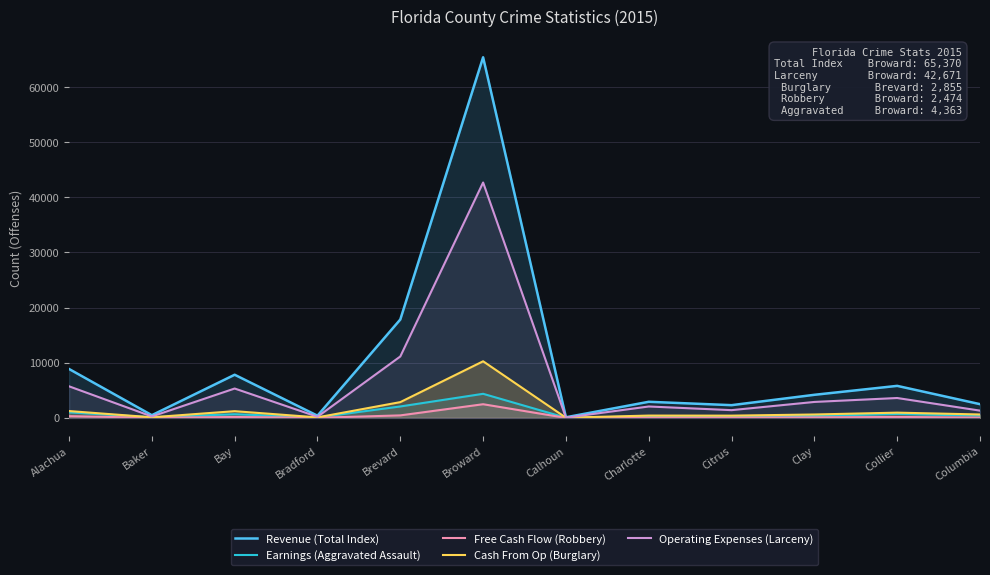

Rank the categories by Operating Expenses (Larceny) value from highest to lowest.

Broward, Brevard, Alachua, Bay, Collier, Clay, Charlotte, Citrus, Columbia, Baker, Bradford, Calhoun